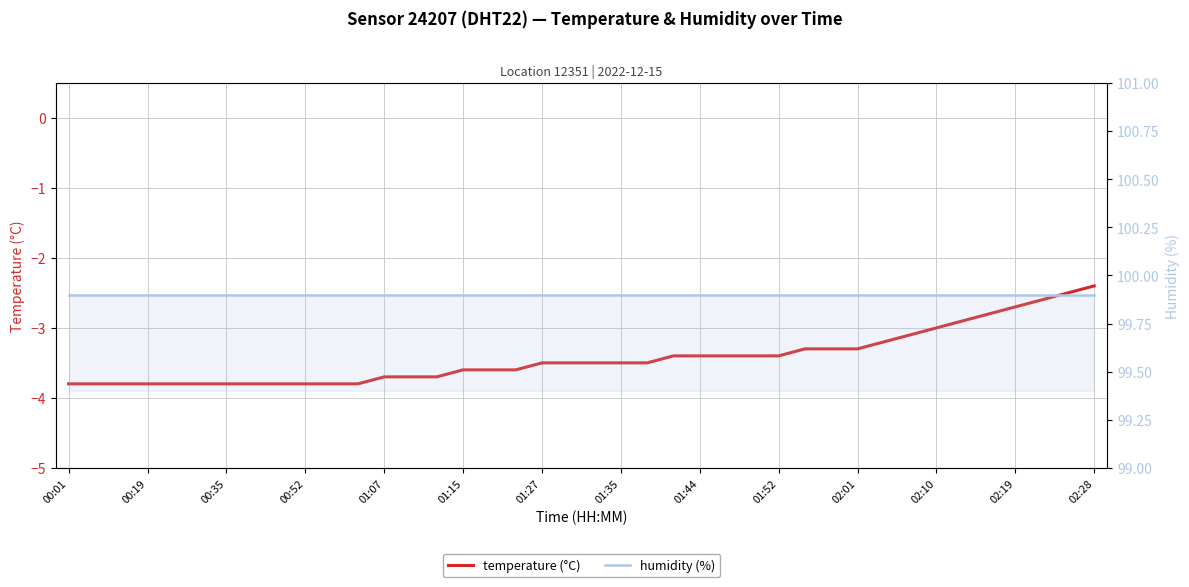

Which category has the highest value in the humidity series?

00:01